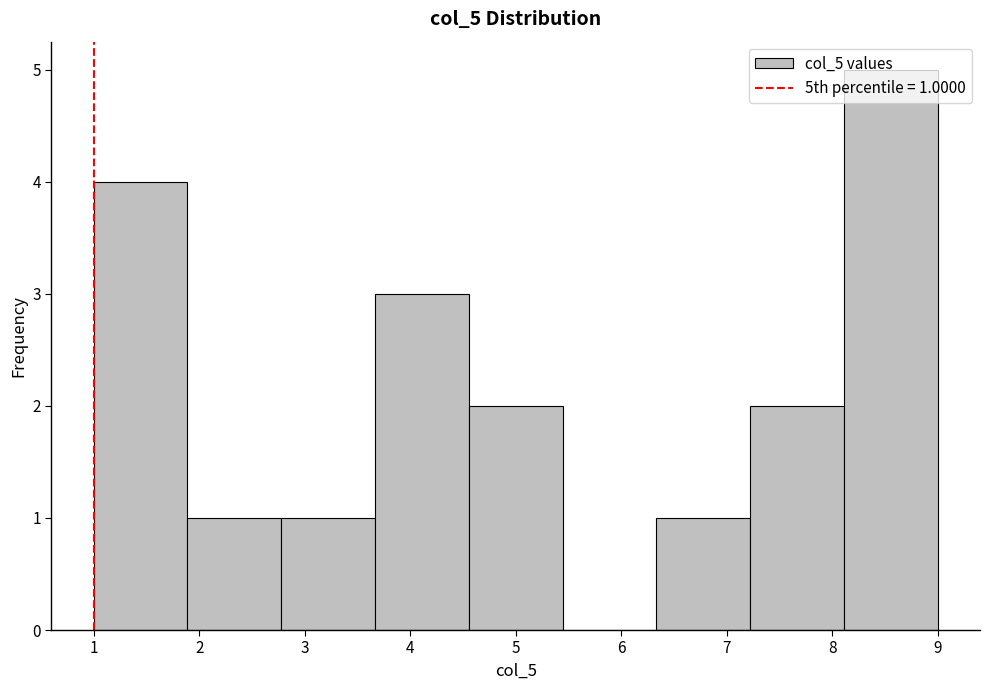

Over which range of the x-axis is the bar tallest?

8.1 to 9.0